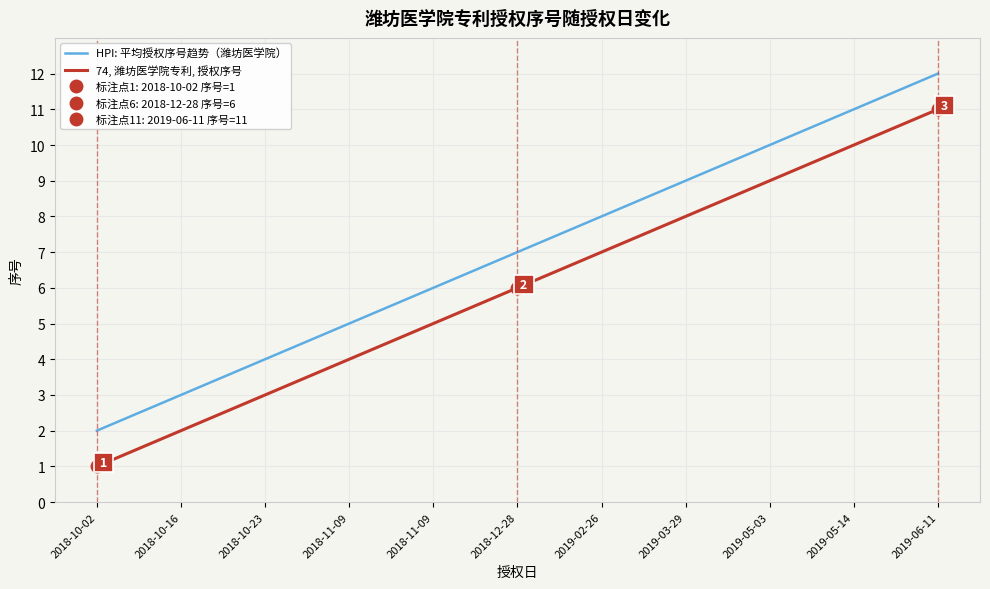

Which has a higher value, 2019-03-29 or 2019-06-11?

2019-06-11